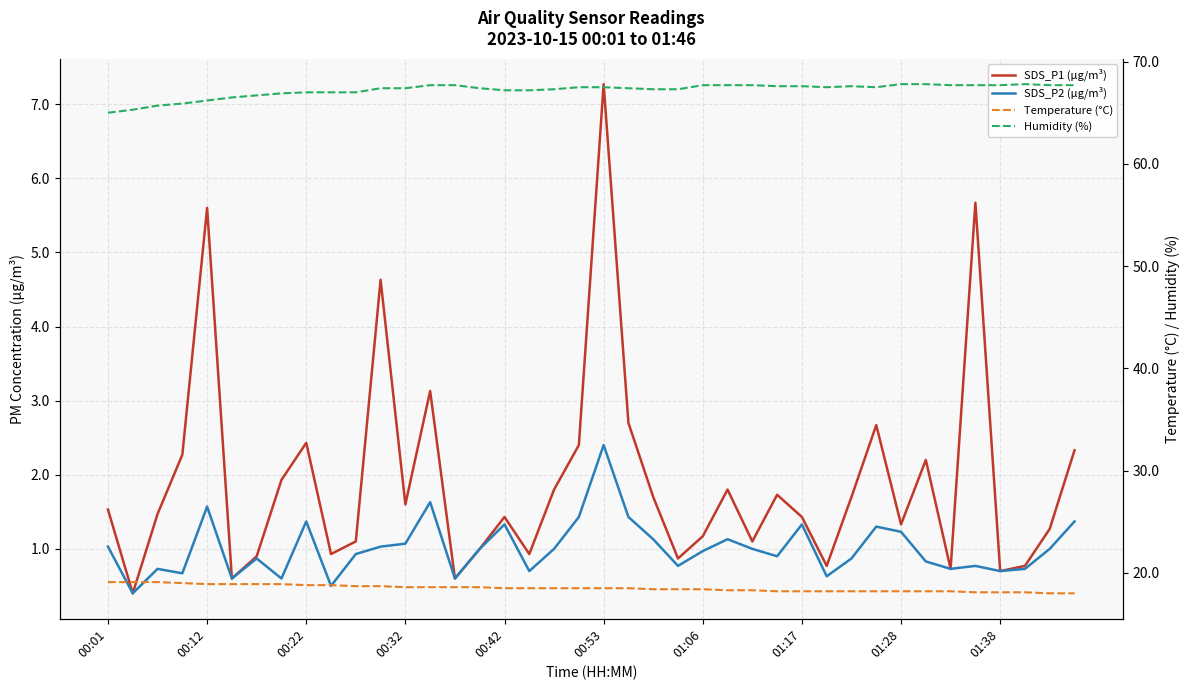

What is the difference between the SDS_P2 (µg/m³) values at 38 and 00:12?

0.6